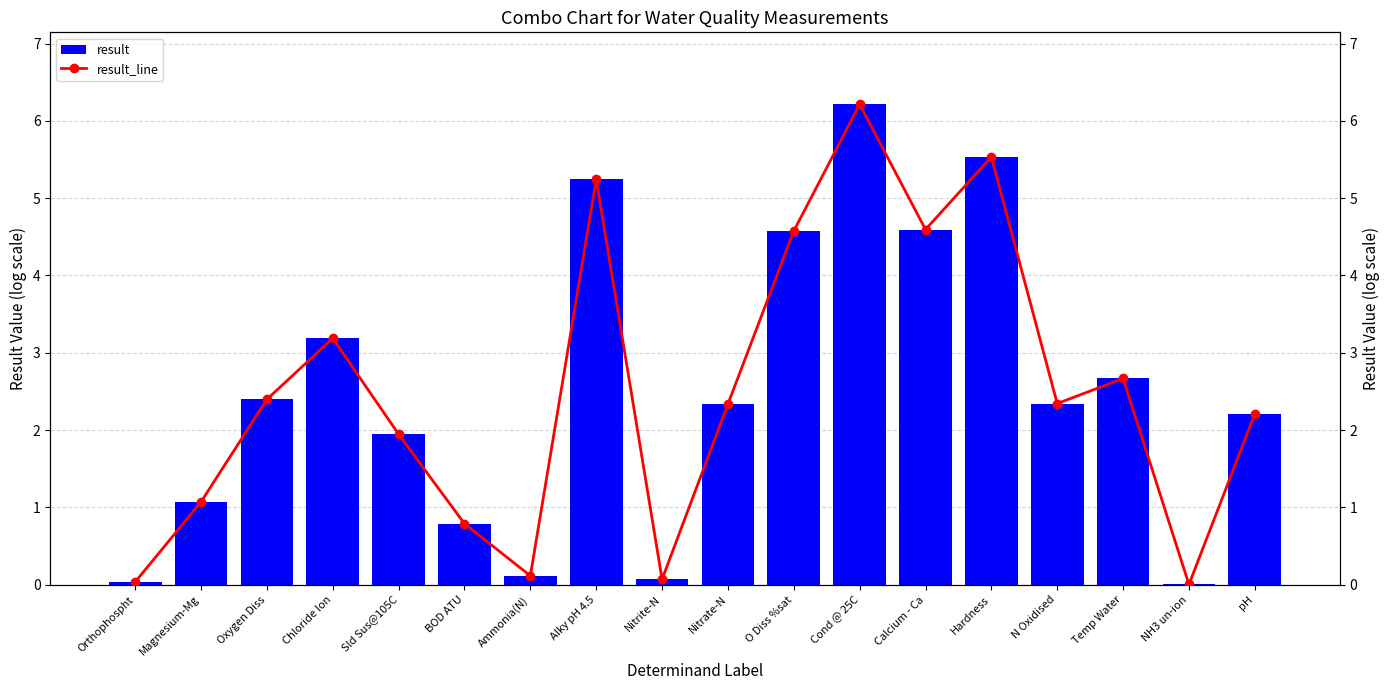

At which category does the chart reach its minimum across all series?

NH3 un-ion